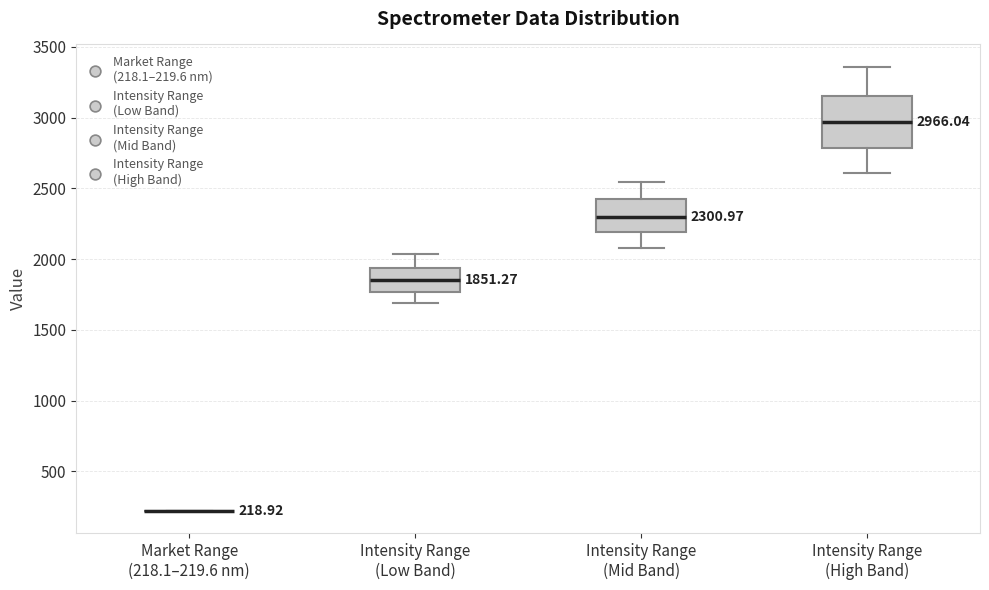

Comparing the boxes themselves (not the whiskers), which one is the tallest?

Intensity Range (High Band)